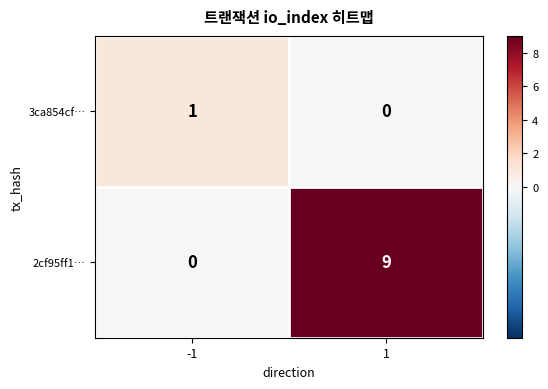

Count the number of data series in this chart.

2